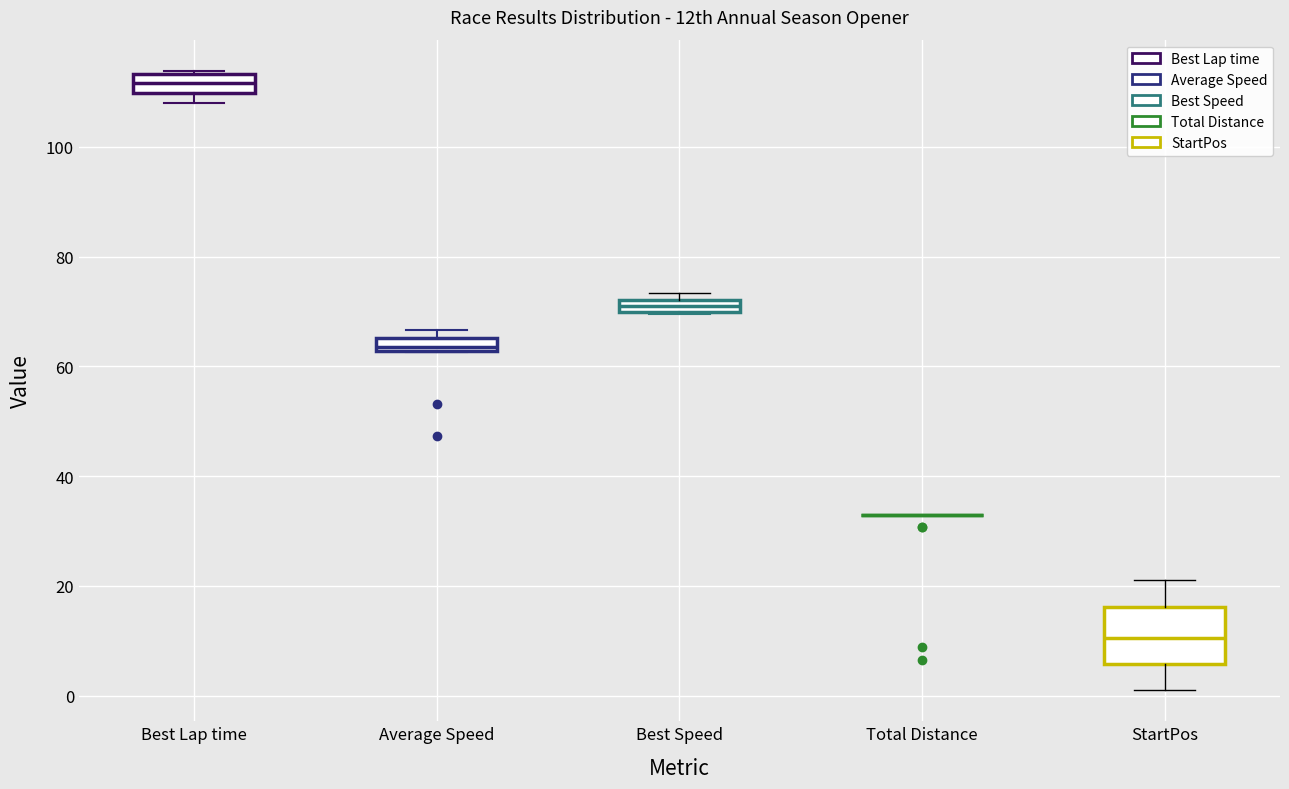

Which box is the tallest, from its lower edge to its upper edge?

StartPos